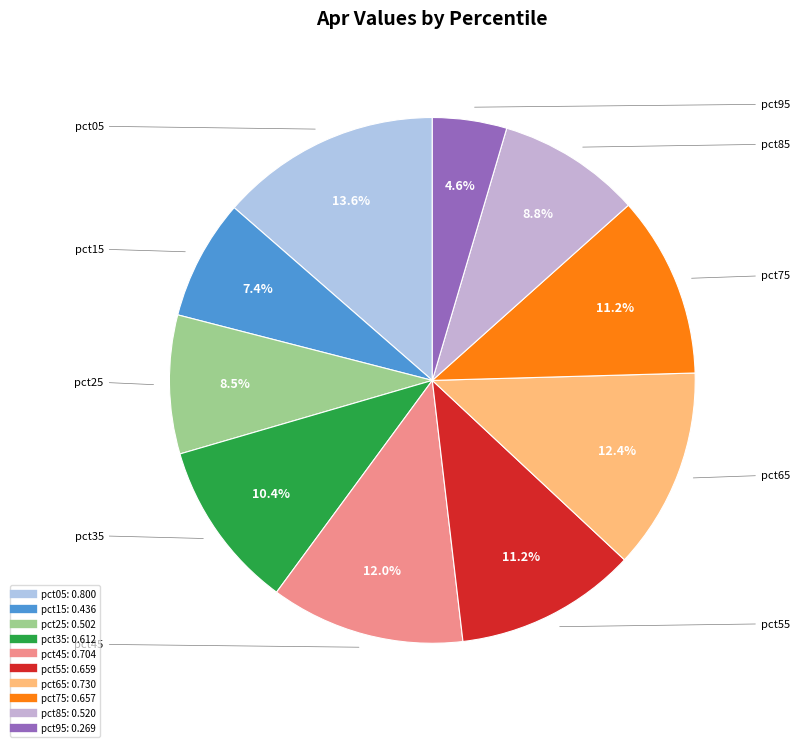

Does any single category account for the majority?

No